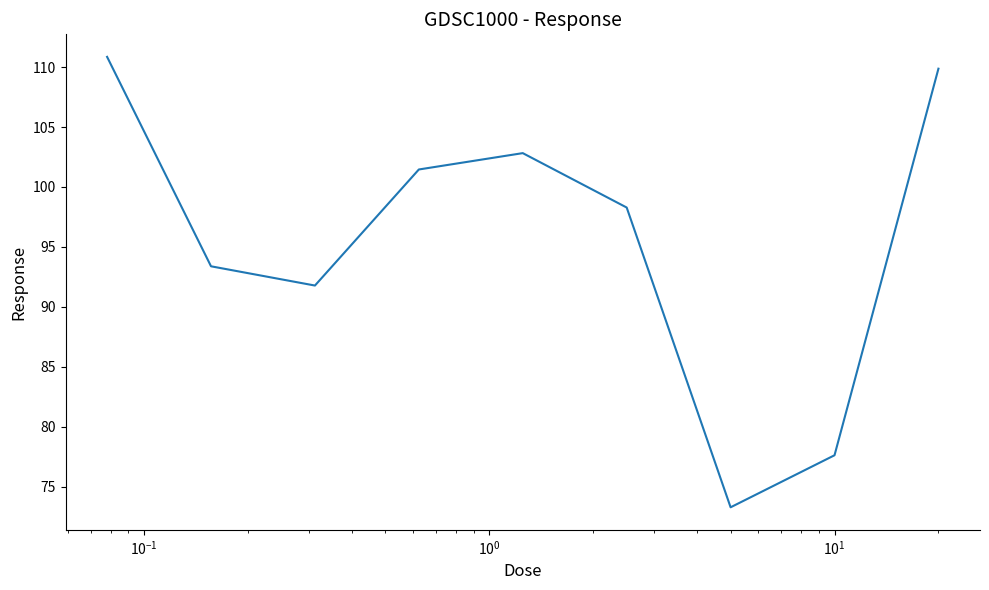

What is the greatest value displayed?

110.9